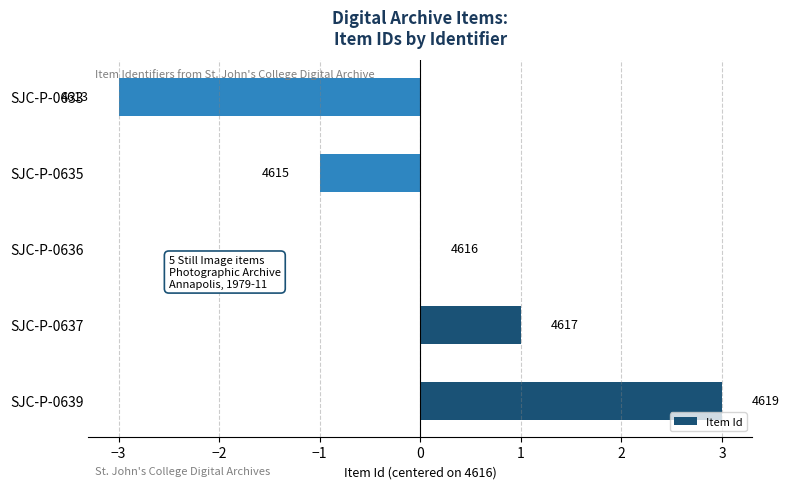

What is the difference between the maximum and minimum values?

6